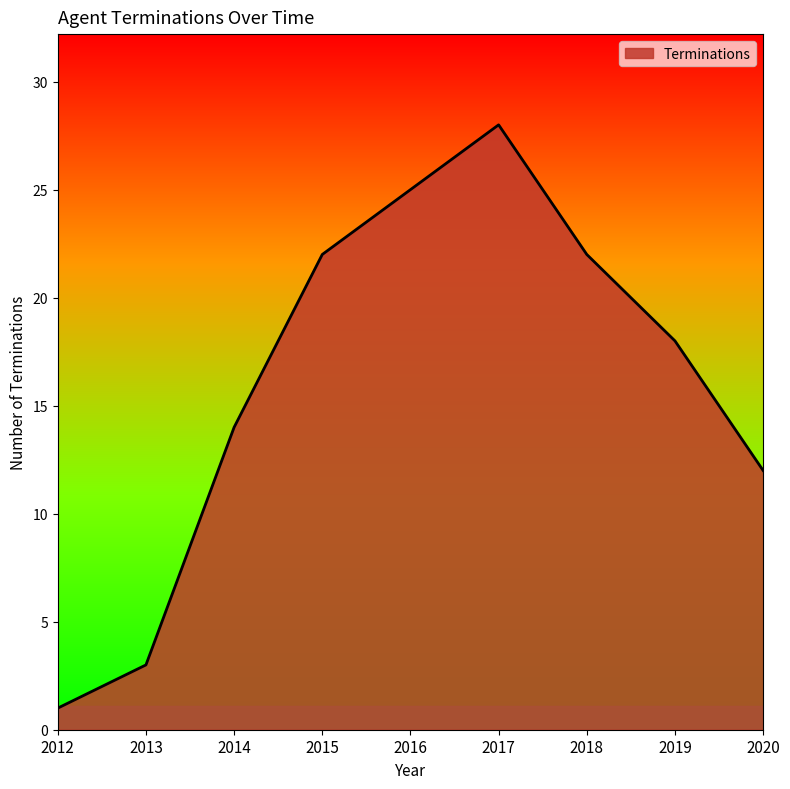

What is the difference between the values at 2015 and 2019?

4